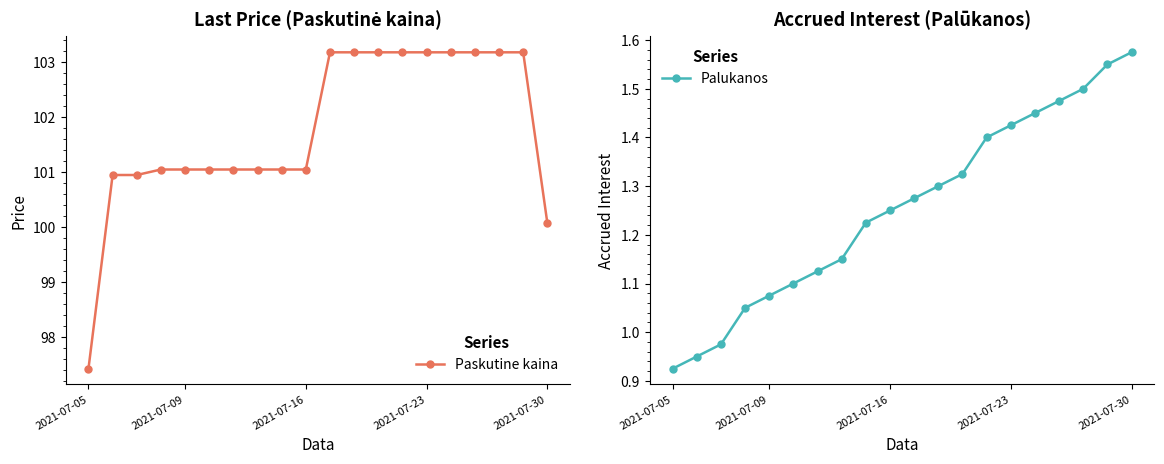

Where is Paskutine kaina nearest to the value 100?

2021-07-30